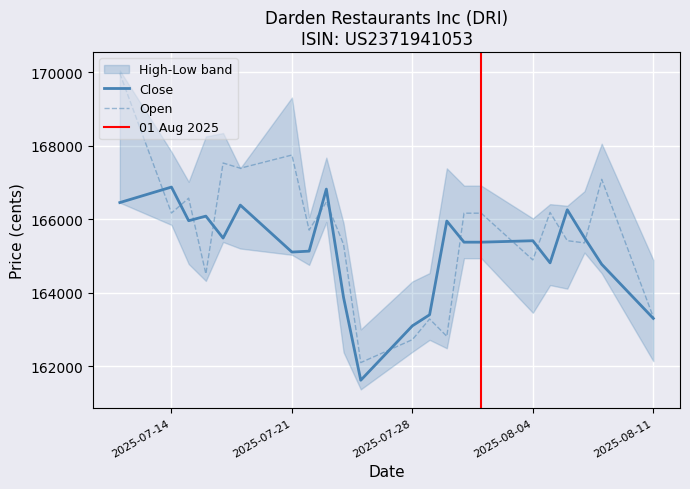

What is the sum of the Open values at 15.07.2025 and 11.07.2025?

336549